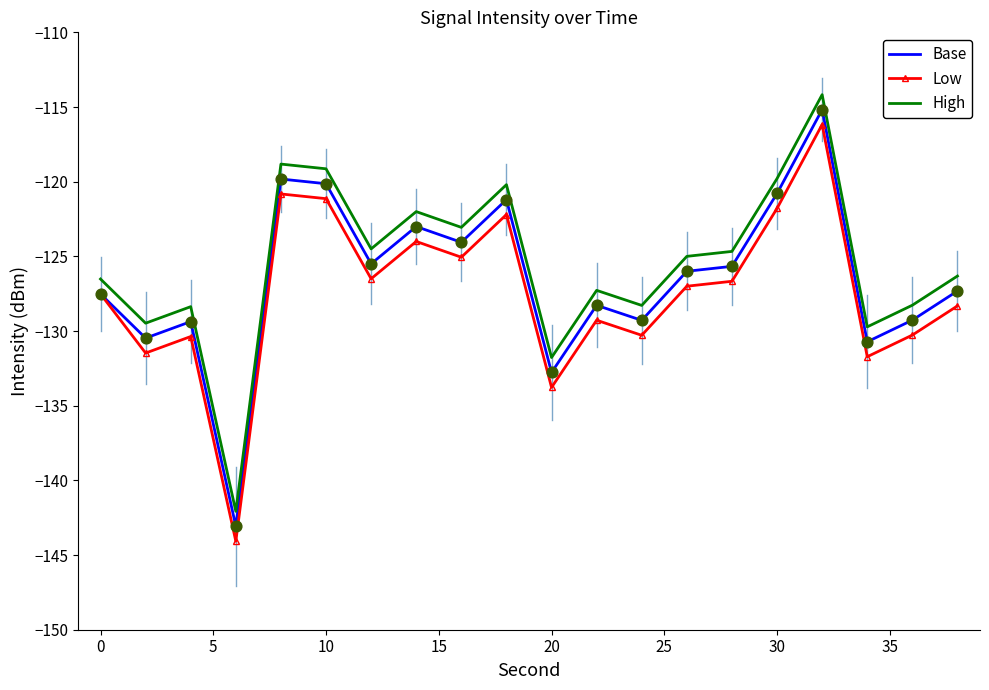

What is the maximum value for High?

-114.2